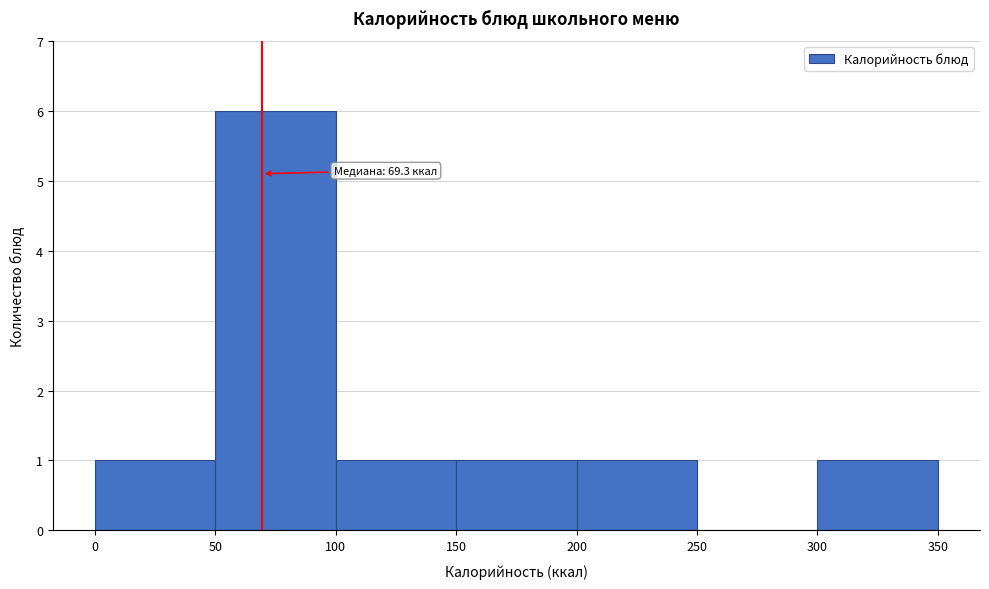

Which range on the x-axis has the tallest bar?

50 to 100